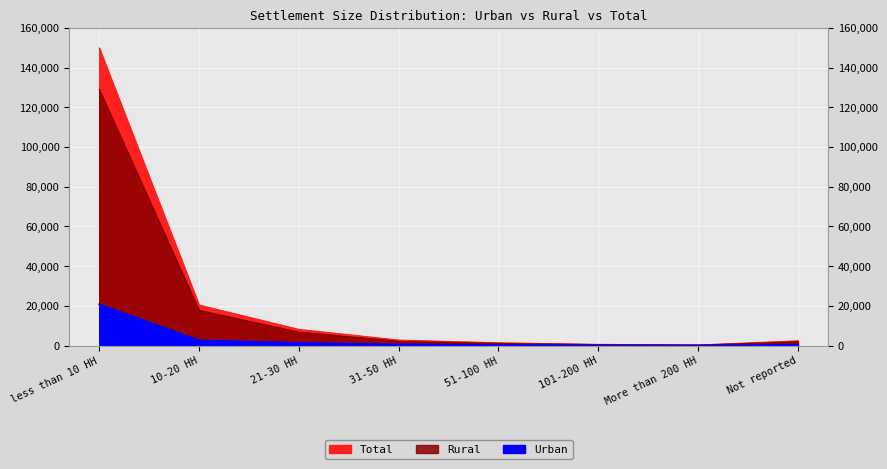

At which category is the sum across all series the highest?

less than 10 HH